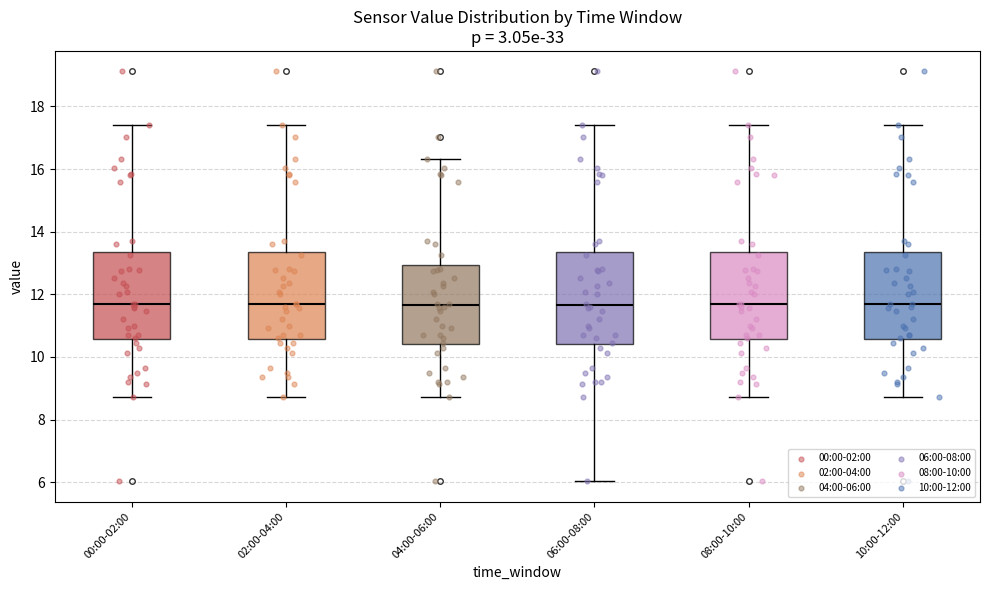

Reading left to right, transcribe this box plot: for each box, give where its median line is, the range the box spans, and where its two whiskers end, as read against the y-axis. The values are not printed on the chart, so give them approximately, as read against the axis.

00:00-02:00: median 11.8, box 10.6 to 13.4, whiskers 8.8 to 17.4
02:00-04:00: median 11.8, box 10.6 to 13.4, whiskers 8.8 to 17.4
04:00-06:00: median 11.6, box 10.4 to 13.0, whiskers 8.8 to 16.4
06:00-08:00: median 11.6, box 10.4 to 13.4, whiskers 6.0 to 17.4
08:00-10:00: median 11.8, box 10.6 to 13.4, whiskers 8.8 to 17.4
10:00-12:00: median 11.8, box 10.6 to 13.4, whiskers 8.8 to 17.4